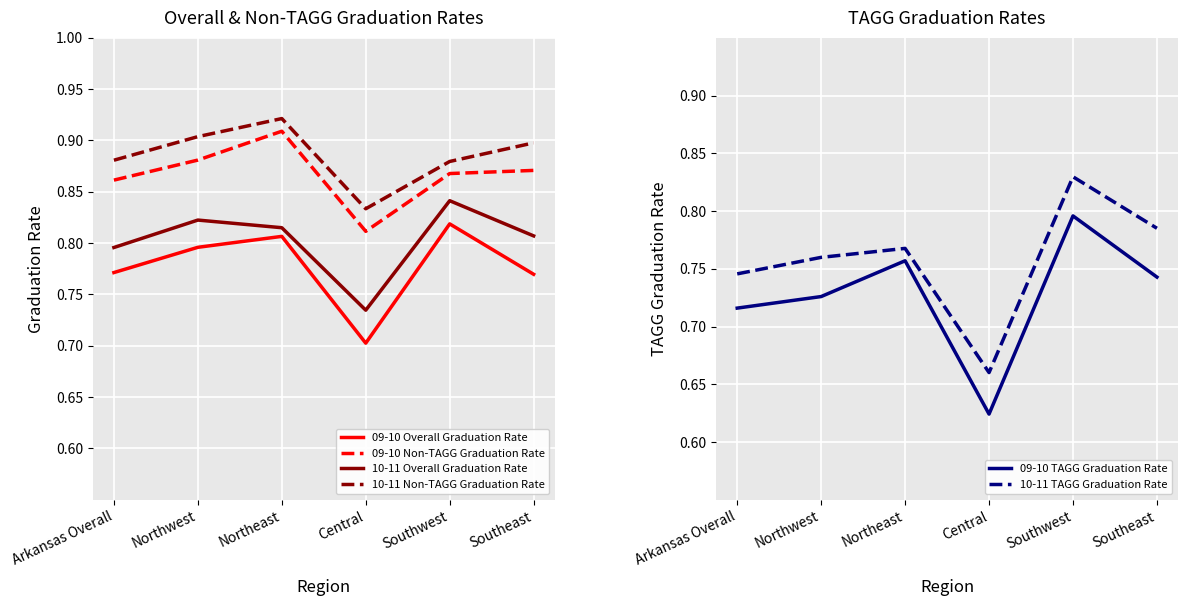

Rank the series at Northeast from highest to lowest value.

10-11 Non-TAGG Graduation Rate, 09-10 Non-TAGG Graduation Rate, 10-11 Overall Graduation Rate, 09-10 Overall Graduation Rate, 10-11 TAGG Graduation Rate, 09-10 TAGG Graduation Rate